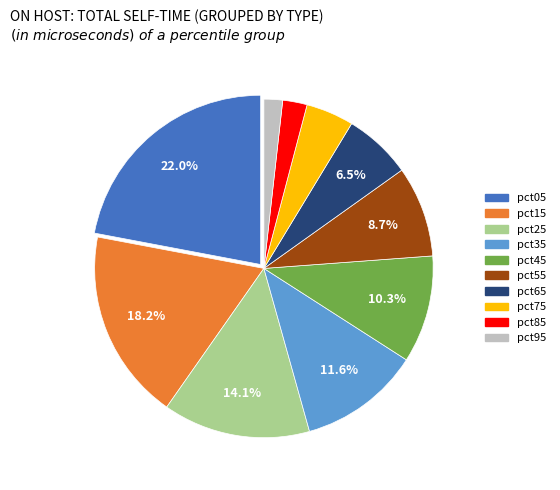

Do pct05 and pct95 together represent more than half of the pie?

No